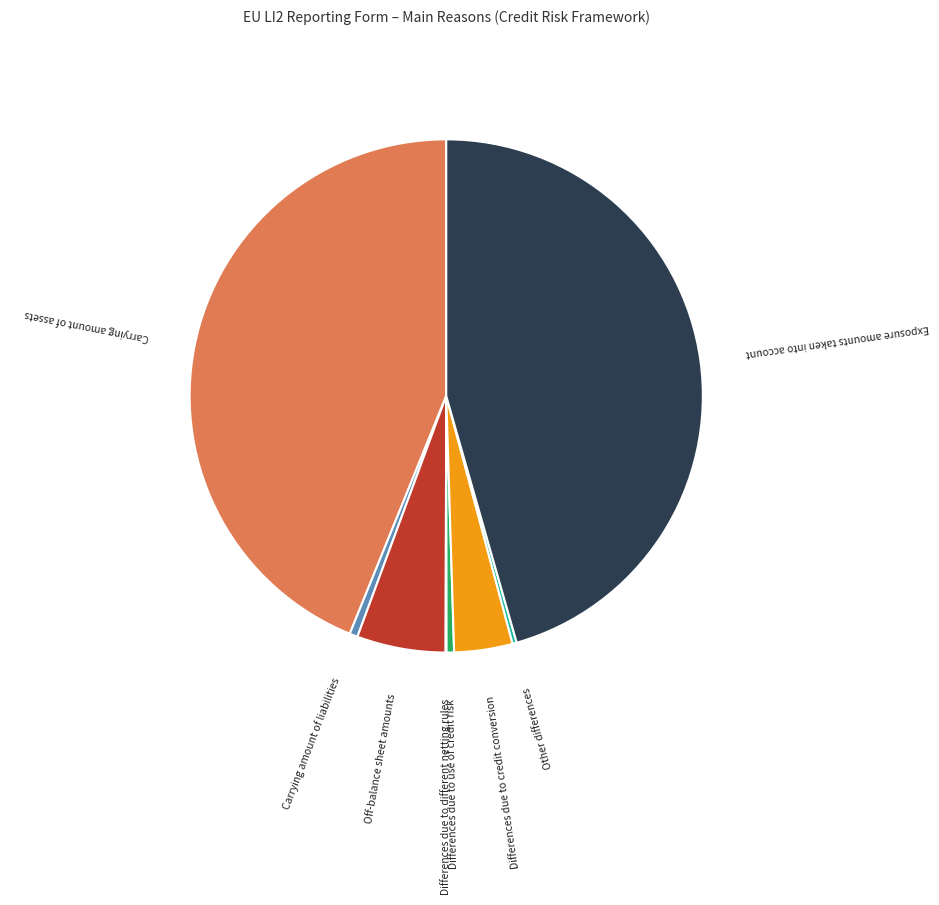

Combined, do Exposure amounts taken into account and Carrying amount of assets account for over 50%?

Yes